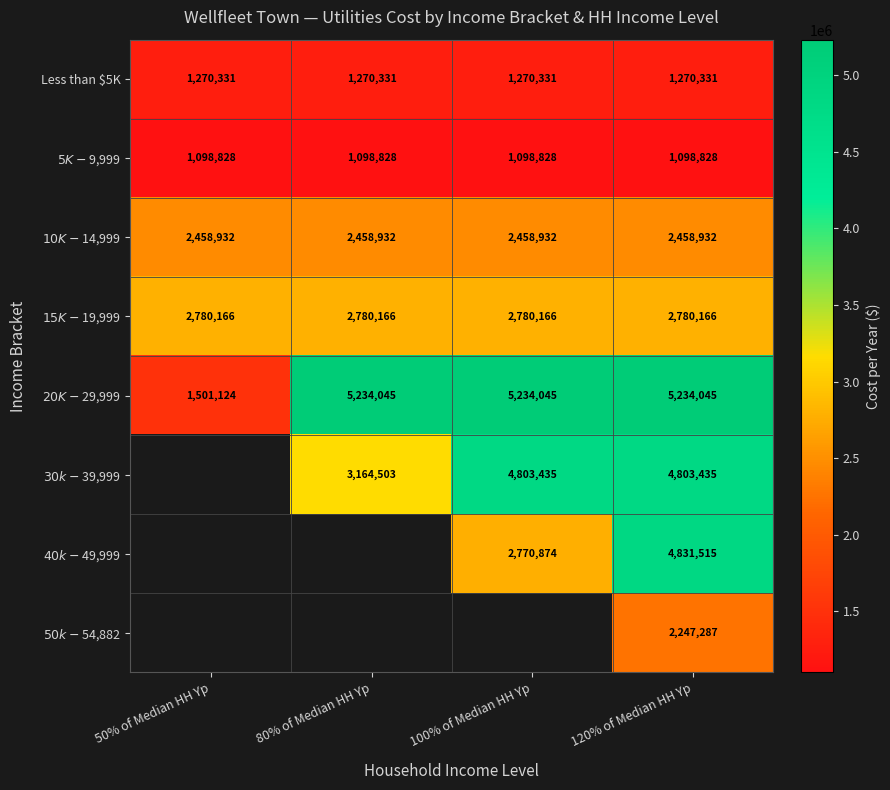

What value does the Less than $5K series have at 100% of Median HH Yp?

1270331